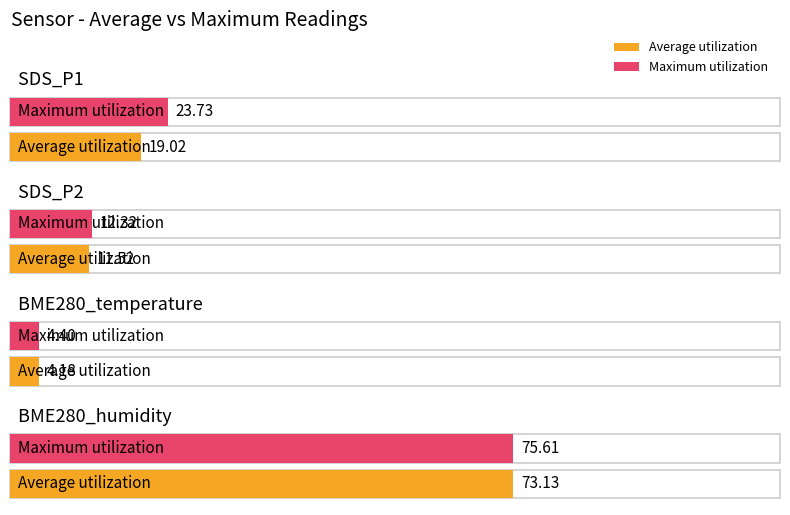

Reading left to right, what are all the values shown in this chart?

Average utilization: SDS_P1=19.0	SDS_P2=11.5	BME280_temperature=4.2	BME280_humidity=73.1
Maximum utilization: SDS_P1=23.7	SDS_P2=12.3	BME280_temperature=4.4	BME280_humidity=75.6